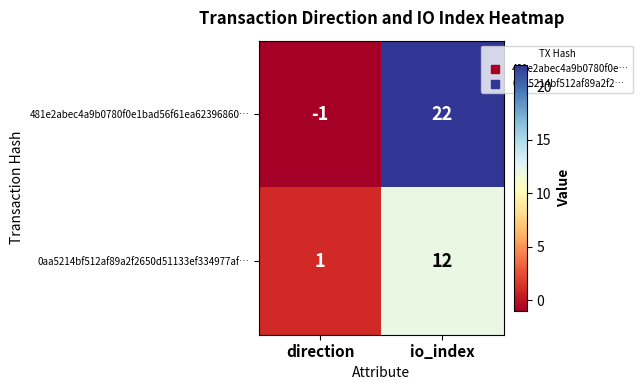

Reading right to left, extract all data points from this chart.

481e2abec4a9b0780f0e1bad56f61ea62396860…: io_index=22	direction=-1
0aa5214bf512af89a2f2650d51133ef334977af…: io_index=12	direction=1